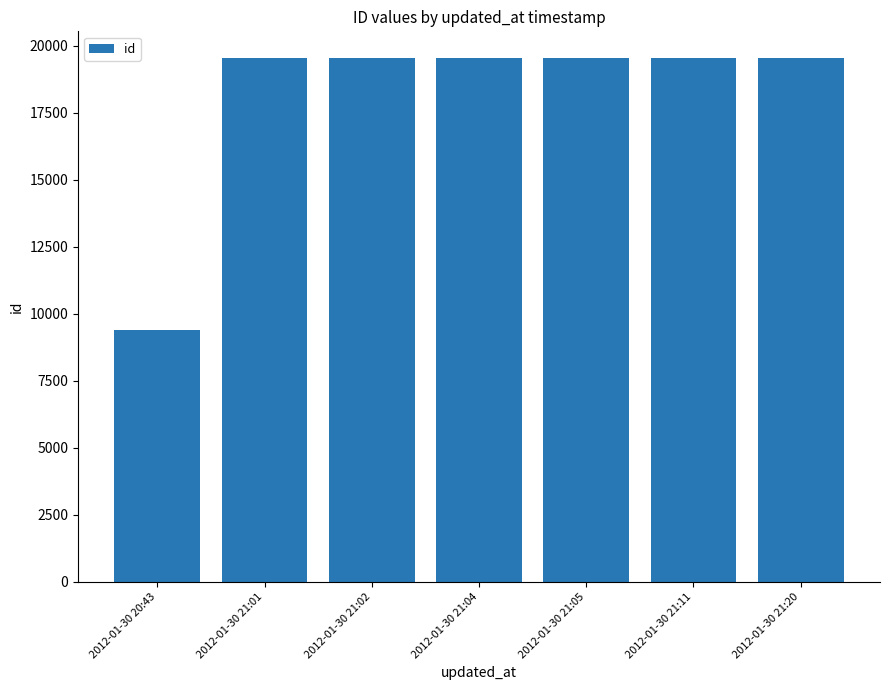

What is the sum of all values?

126750